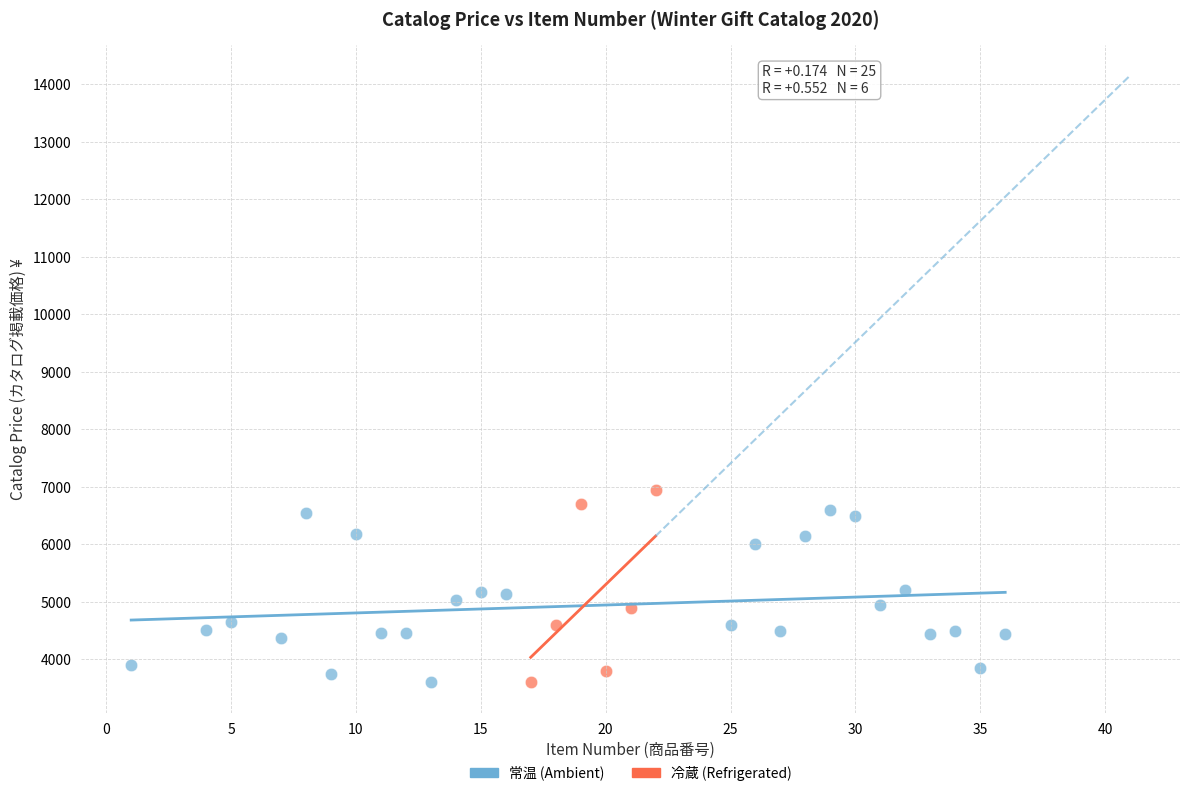

What are all the series names shown in the legend?

常温 (Ambient), 冷蔵 (Refrigerated)